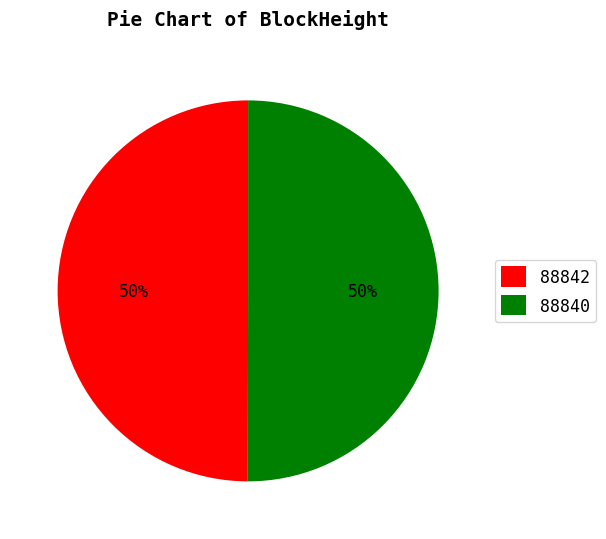

The 88840 slice represents 50% of the pie. True or false?

True